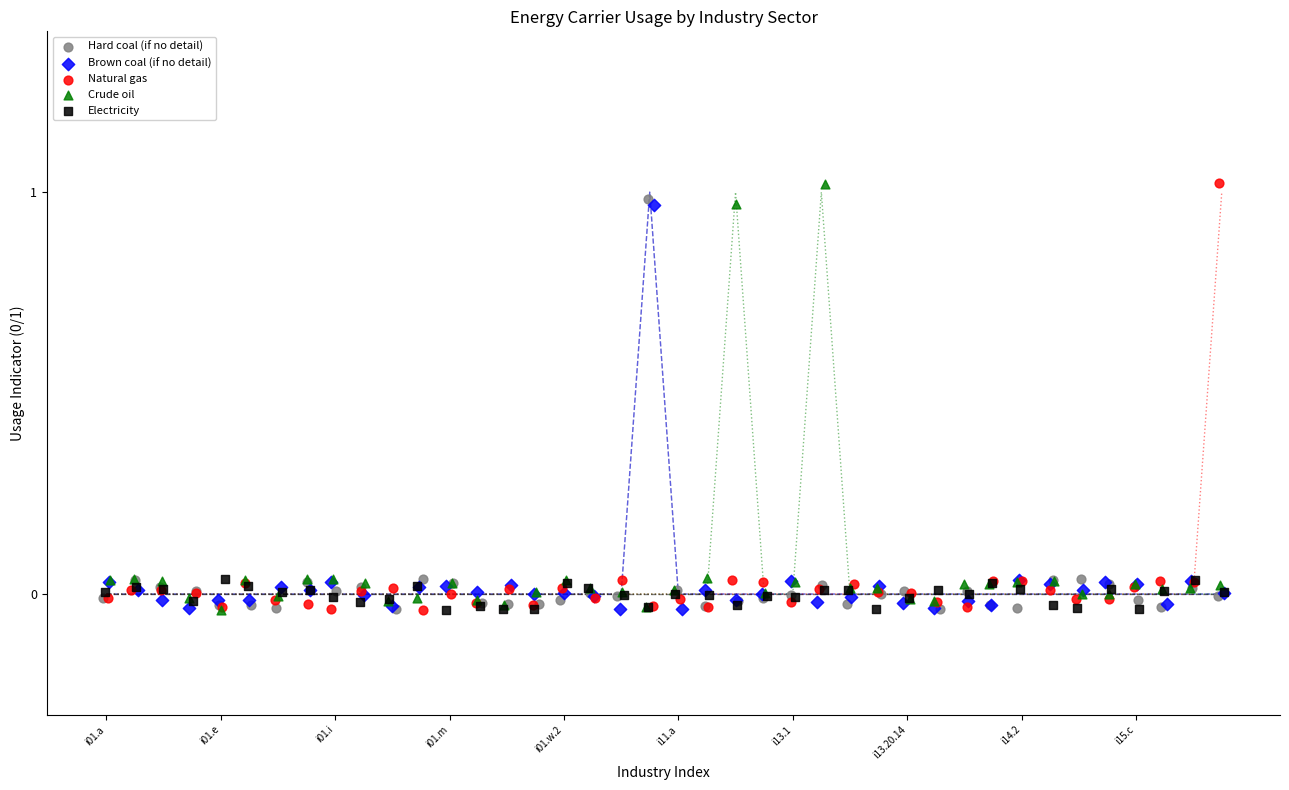

What are all the series names shown in the legend?

Hard coal (if no detail), Brown coal (if no detail), Natural gas, Crude oil, Electricity